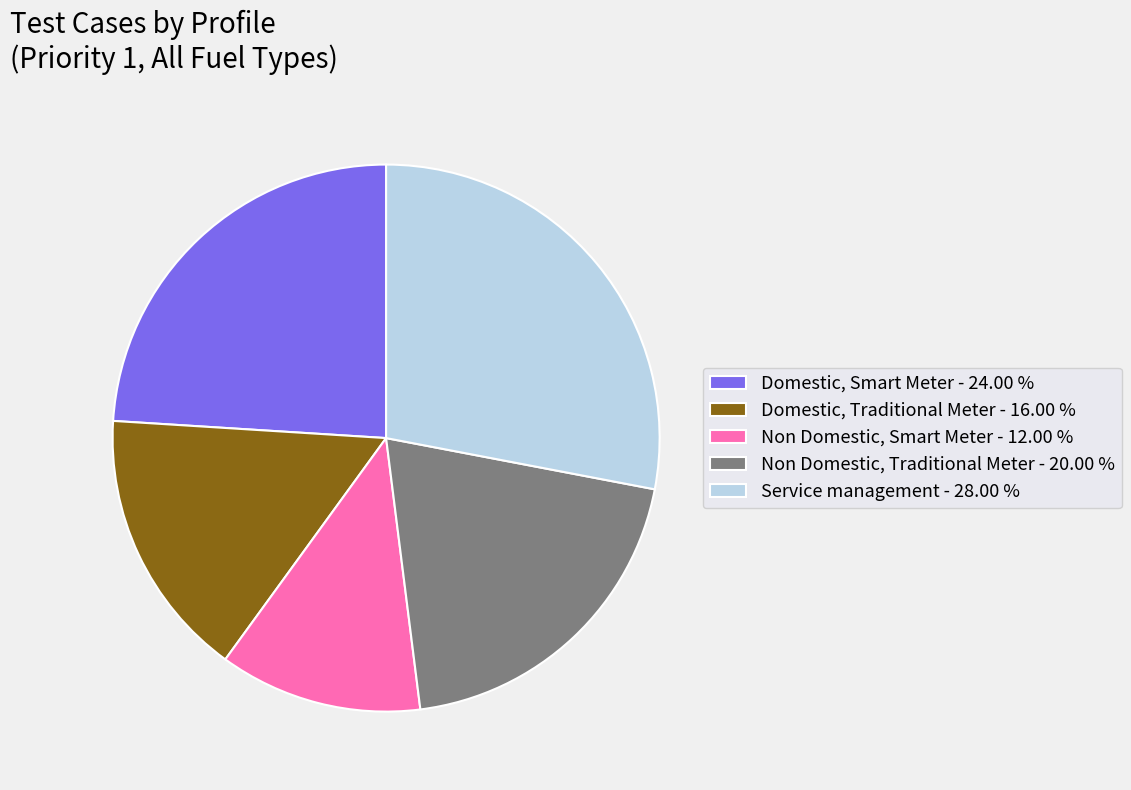

How many slices are in this pie chart?

5